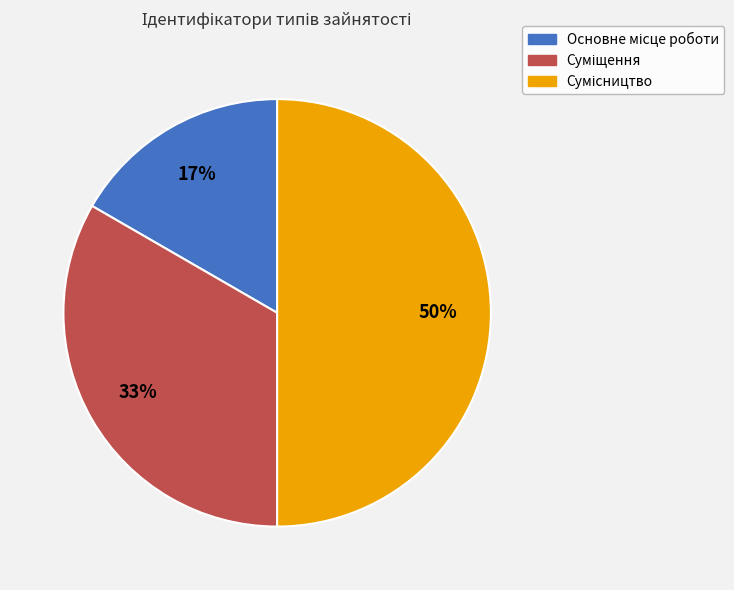

To the nearest percent, what is the difference between the largest and smallest slice percentages?

33%